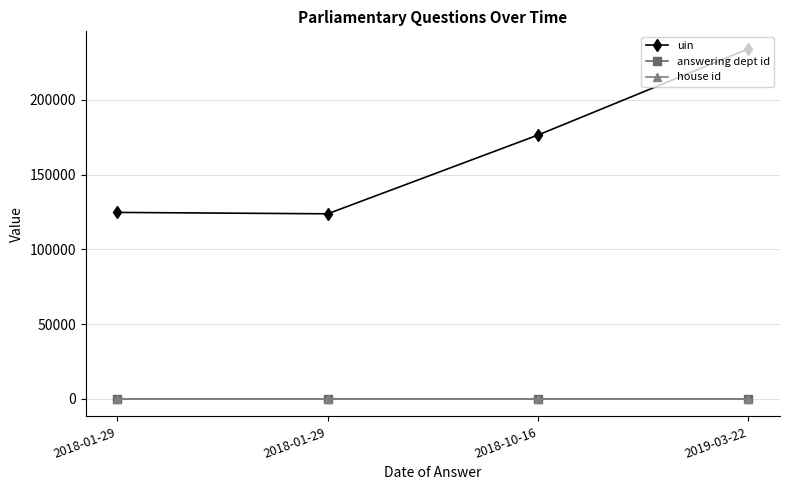

The house id series shows 0 at 2018-01-29. True or false?

False